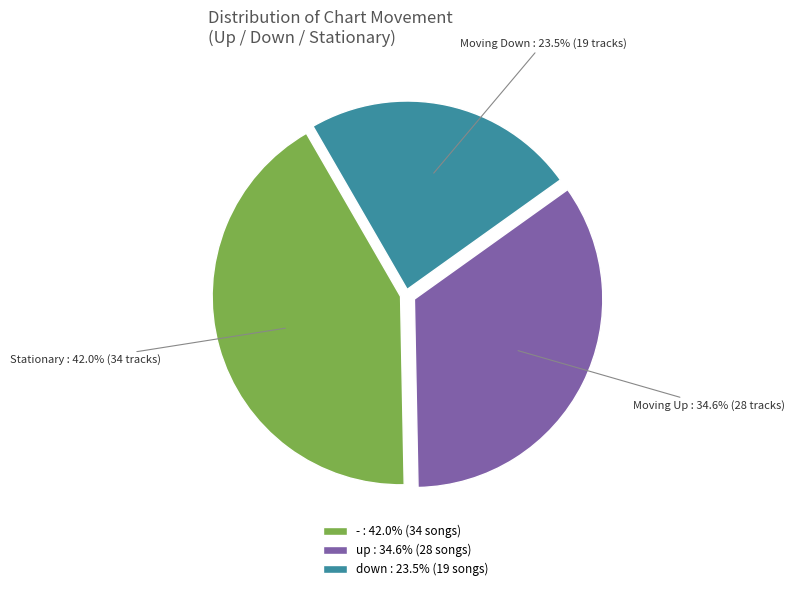

What percentage do - and down together represent?

65.4%